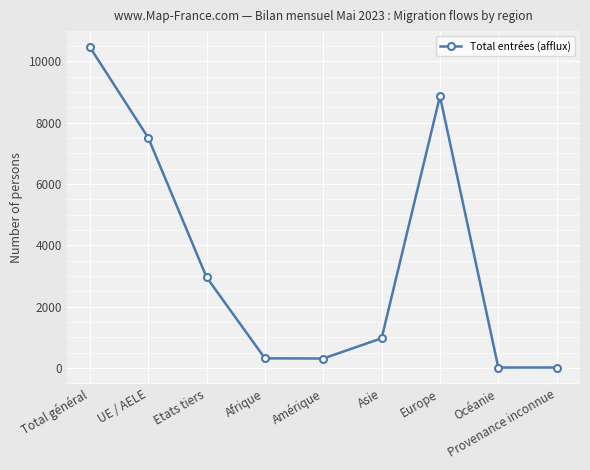

True or false: the data shows 11 at Provenance inconnue.

True